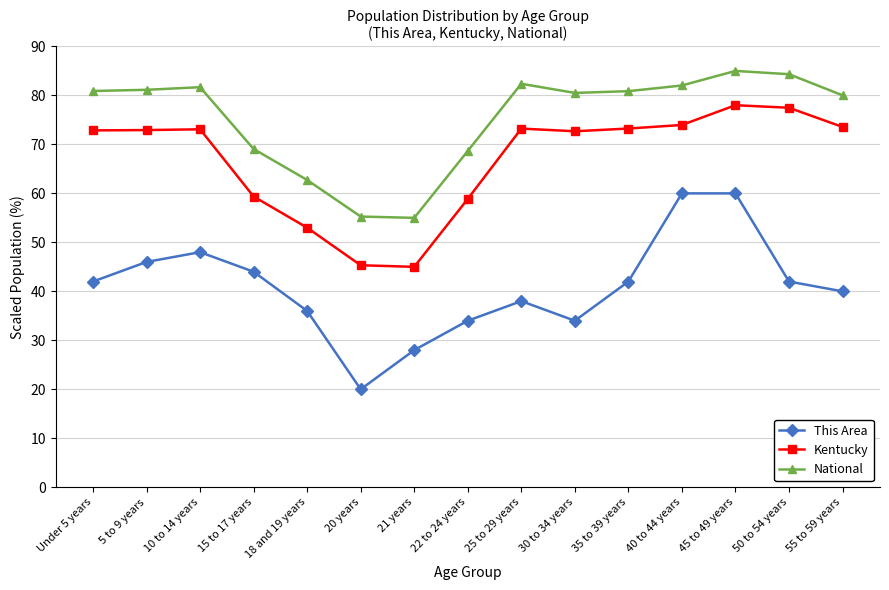

What is the total value across all series at 21 years?

128.0